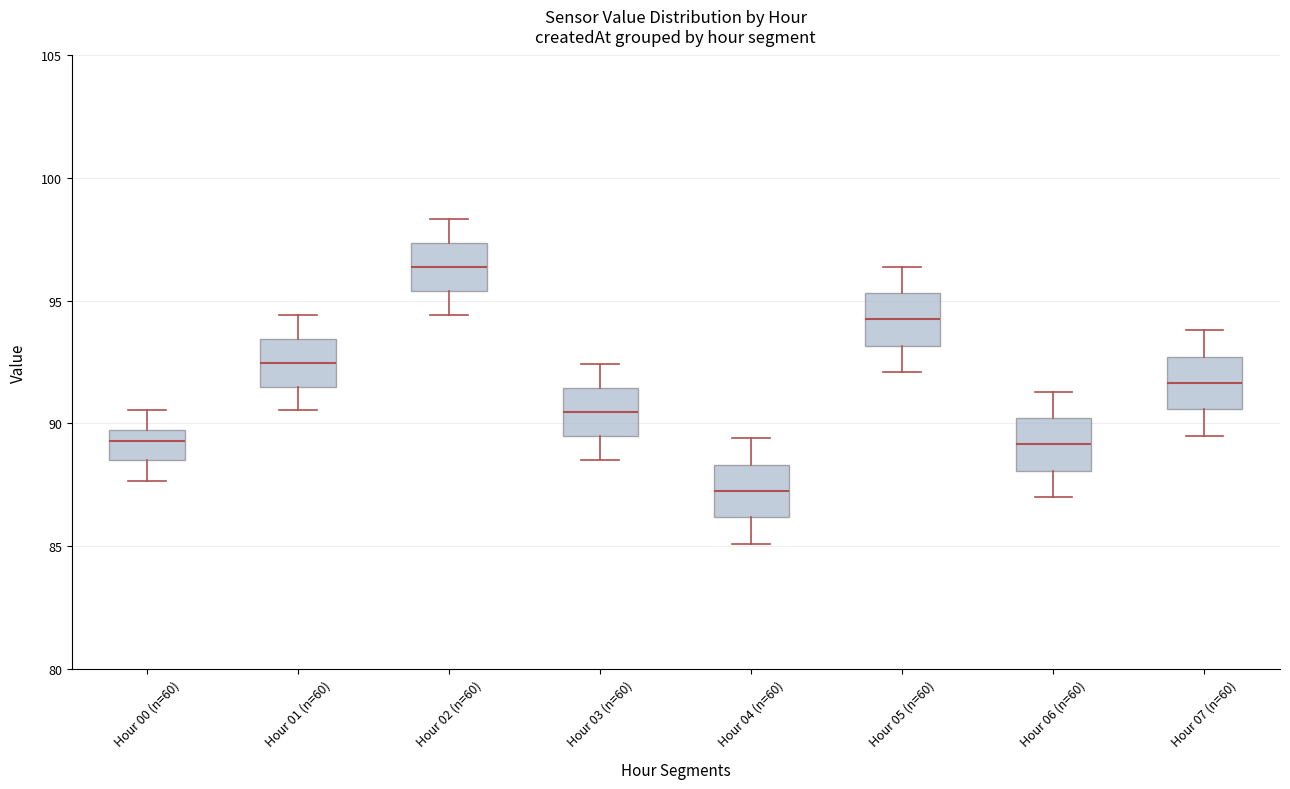

Reading left to right, transcribe this box plot: for each box, give where its median line is, the range the box spans, and where its two whiskers end, as read against the y-axis. The values are not printed on the chart, so give them approximately, as read against the axis.

Hour 00 (n=60): median 89.5 (inside the box), box 88.5 to 89.5, whiskers 87.5 to 90.5
Hour 01 (n=60): median 92.5, box 91.5 to 93.5, whiskers 90.5 to 94.5
Hour 02 (n=60): median 96.5, box 95.5 to 97.5, whiskers 94.5 to 98.5
Hour 03 (n=60): median 90.5, box 89.5 to 91.5, whiskers 88.5 to 92.5
Hour 04 (n=60): median 87.0, box 86.0 to 88.5, whiskers 85.0 to 89.5
Hour 05 (n=60): median 94.0, box 93.0 to 95.5, whiskers 92.0 to 96.5
Hour 06 (n=60): median 89.0, box 88.0 to 90.0, whiskers 87.0 to 91.5
Hour 07 (n=60): median 91.5, box 90.5 to 92.5, whiskers 89.5 to 94.0